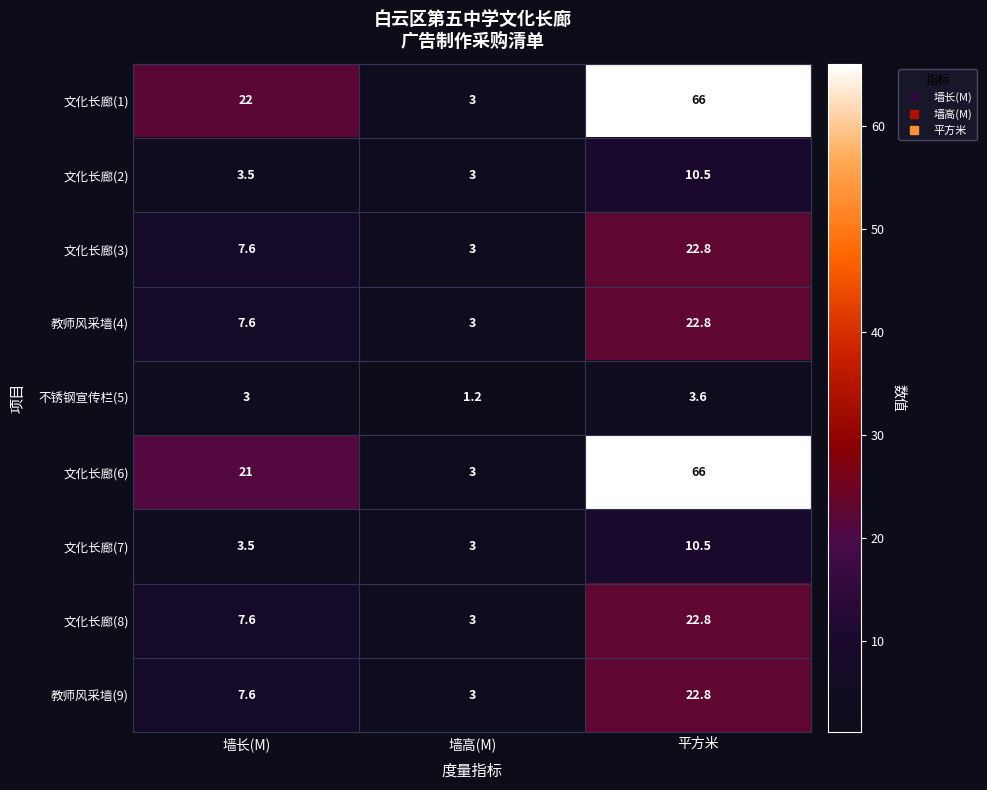

Reading left to right, what are all the values shown in this chart?

文化长廊(1): 22.0	3.0	66.0
文化长廊(2): 3.5	3.0	10.5
文化长廊(3): 7.6	3.0	22.8
教师风采墙(4): 7.6	3.0	22.8
不锈钢宣传栏(5): 3.0	1.2	3.6
文化长廊(6): 21.0	3.0	66.0
文化长廊(7): 3.5	3.0	10.5
文化长廊(8): 7.6	3.0	22.8
教师风采墙(9): 7.6	3.0	22.8